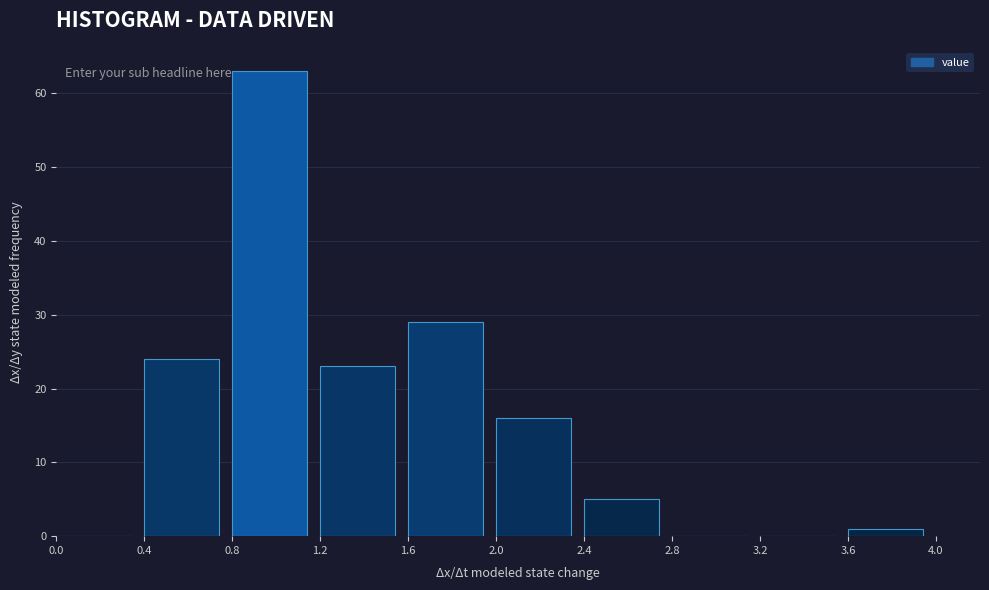

Reading left to right, list every bar in this chart as the range it spans on the x-axis followed by its height. The values are not printed on the chart, so give them approximately, as read against the axis.

0.0 to 0.4: 0
0.4 to 0.8: 24
0.8 to 1.2: 63
1.2 to 1.6: 23
1.6 to 2.0: 29
2.0 to 2.4: 16
2.4 to 2.8: 5
2.8 to 3.2: 0
3.2 to 3.6: 0
3.6 to 4.0: 1